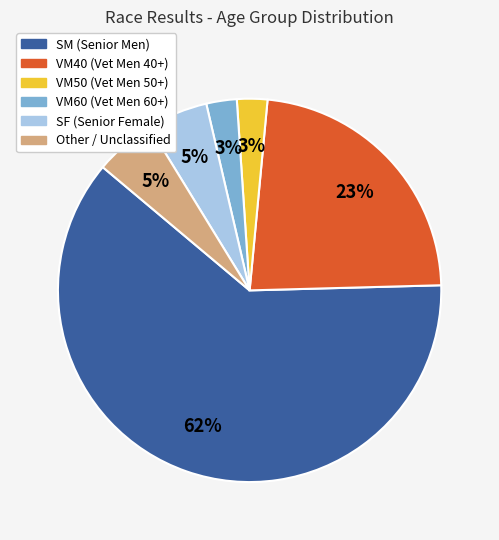

How many segments does this pie chart have?

6